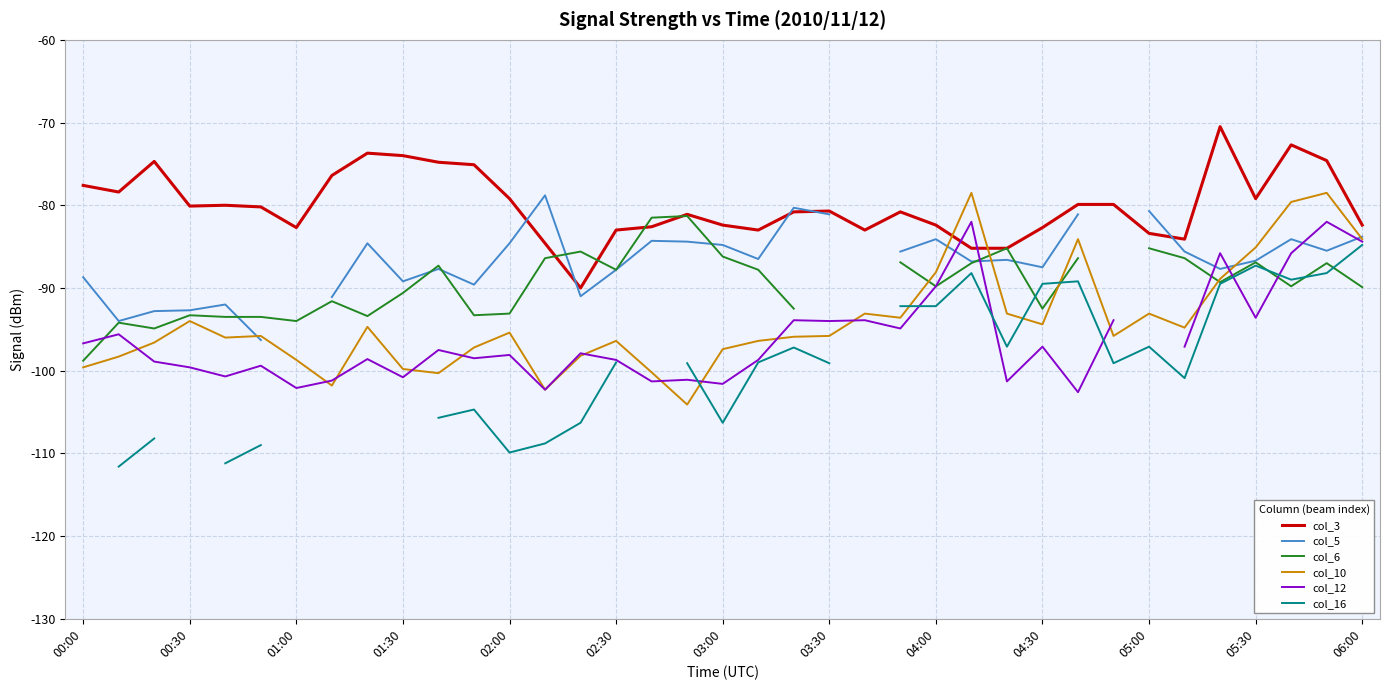

True or false: col_3 and col_10 cross at least once.

True